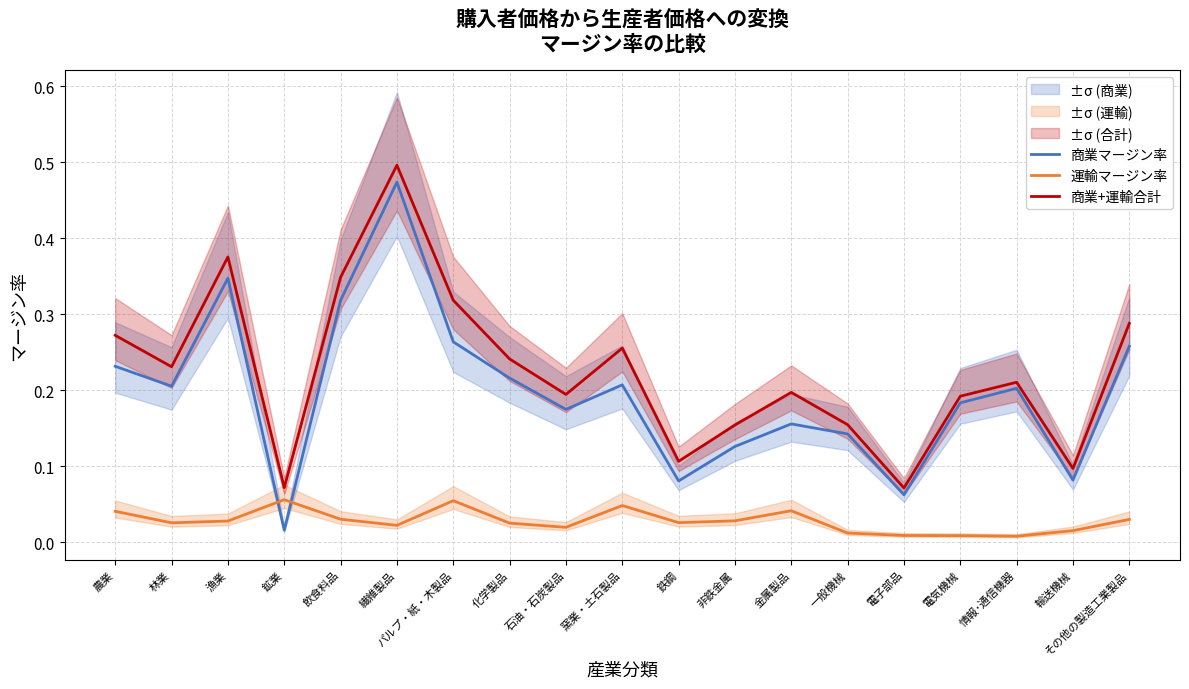

At which category does the chart reach its peak across all series?

繊維製品